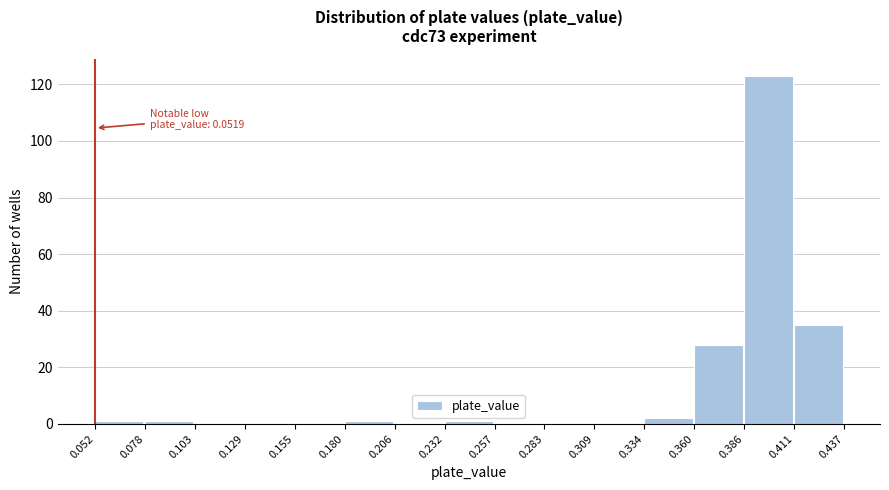

Which range on the x-axis has the tallest bar?

0.386 to 0.411